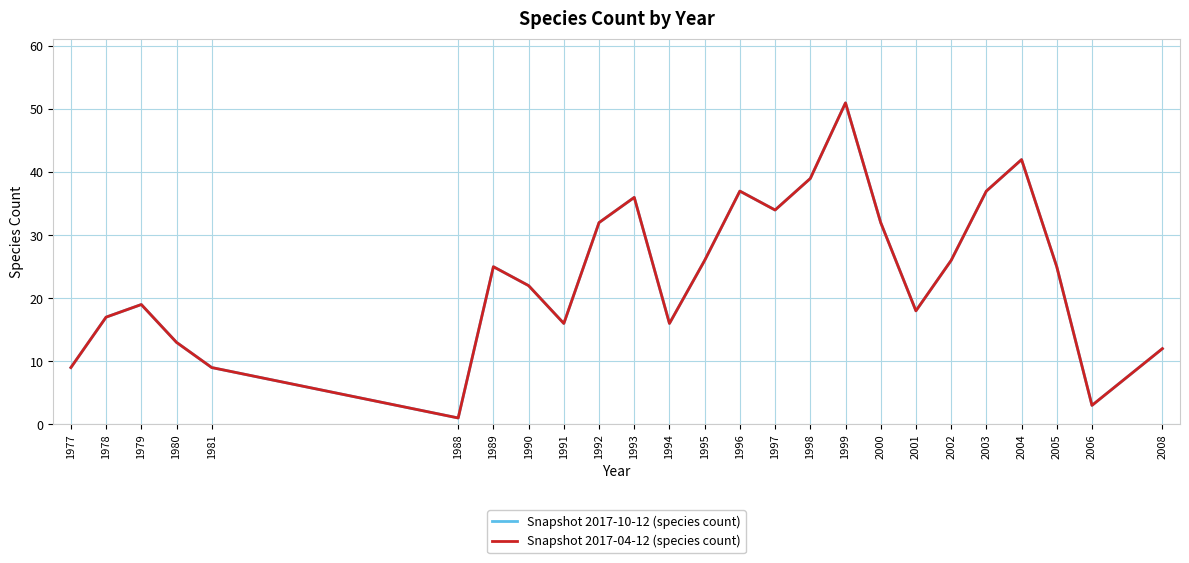

Is this an area chart (filled region under the line)?

No